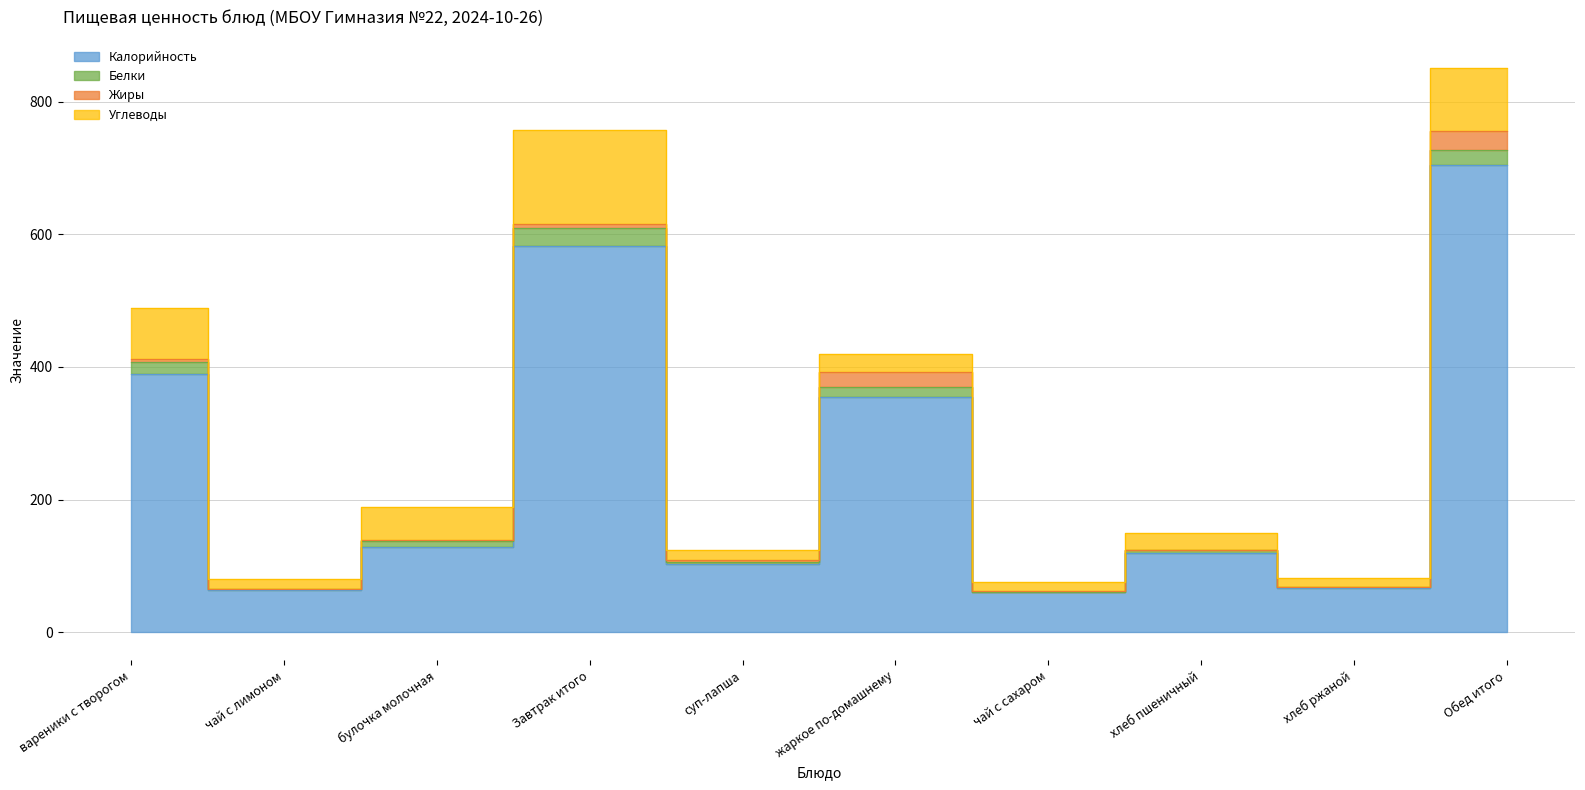

The value of Белки at суп-лапша is 0.8. True or false?

False